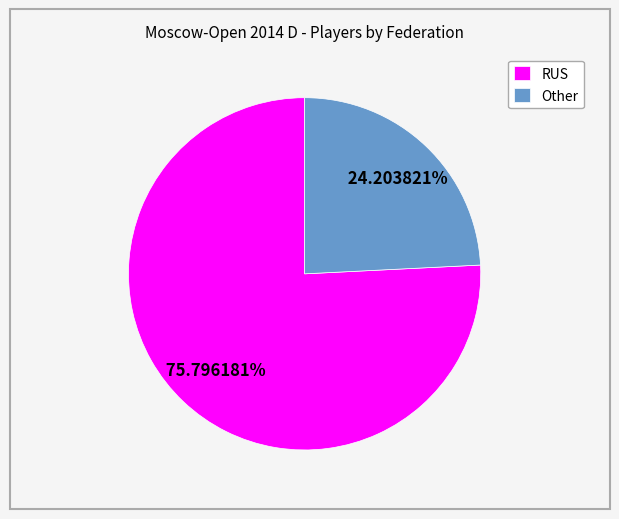

What portion of the pie excludes RUS?

24.2%